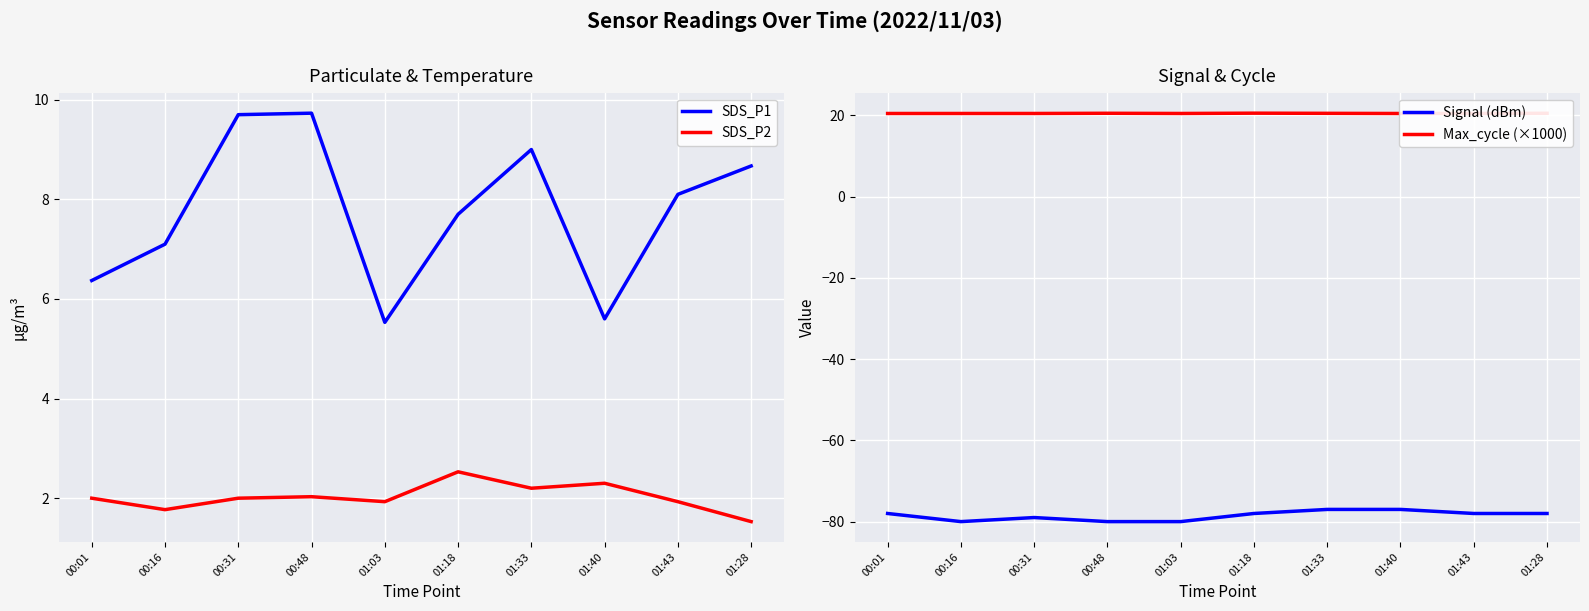

True or false: SDS_P2 has a value of 3.1 at 01:33.

False